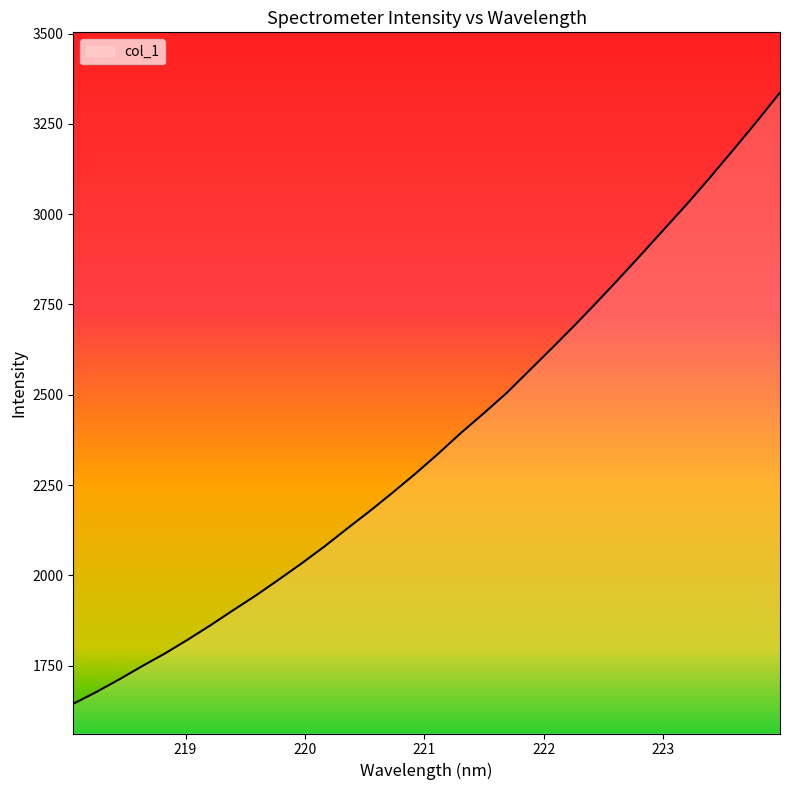

Reading right to left, transcribe all the data shown in this chart.

3336.6	3258.0	3181.9	3107.0	3034.0	2964.5	2894.8	2826.2	2759.0	2693.4	2629.8	2567.4	2505.0	2449.0	2394.7	2337.0	2281.8	2229.3	2178.2	2129.4	2079.6	2032.9	1988.1	1944.3	1903.3	1861.3	1821.4	1783.3	1748.1	1711.5	1676.9	1644.5